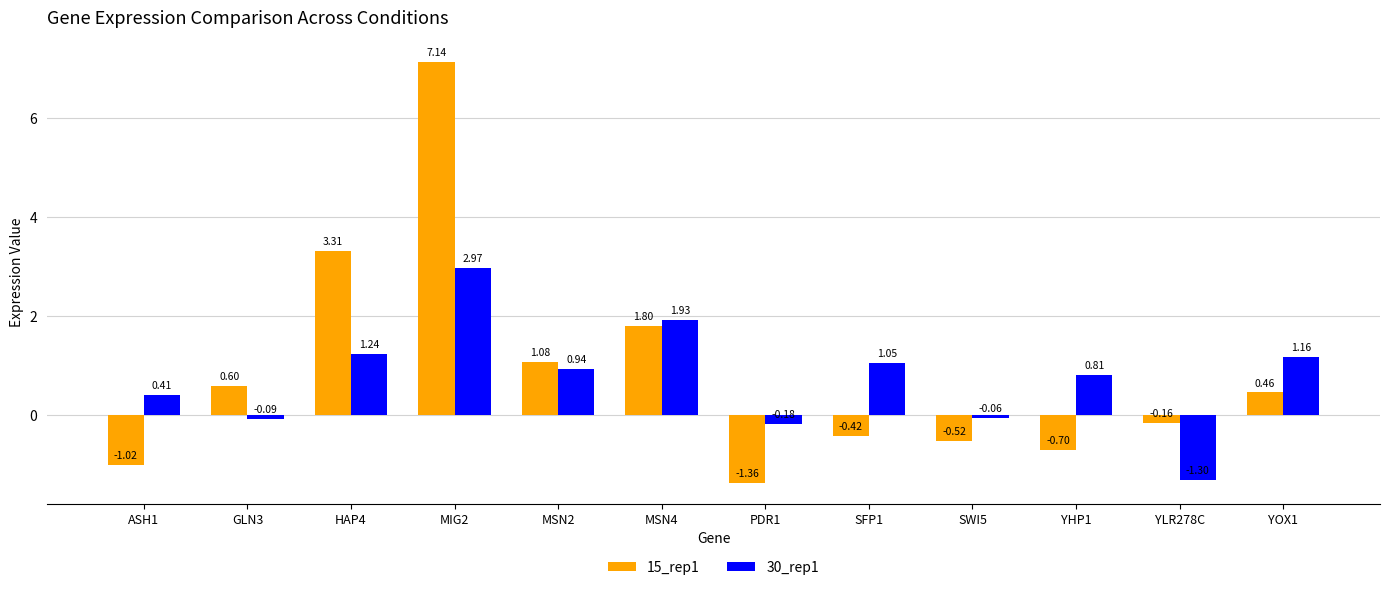

Rank the series by their average value, from lowest to highest.

30_rep1, 15_rep1